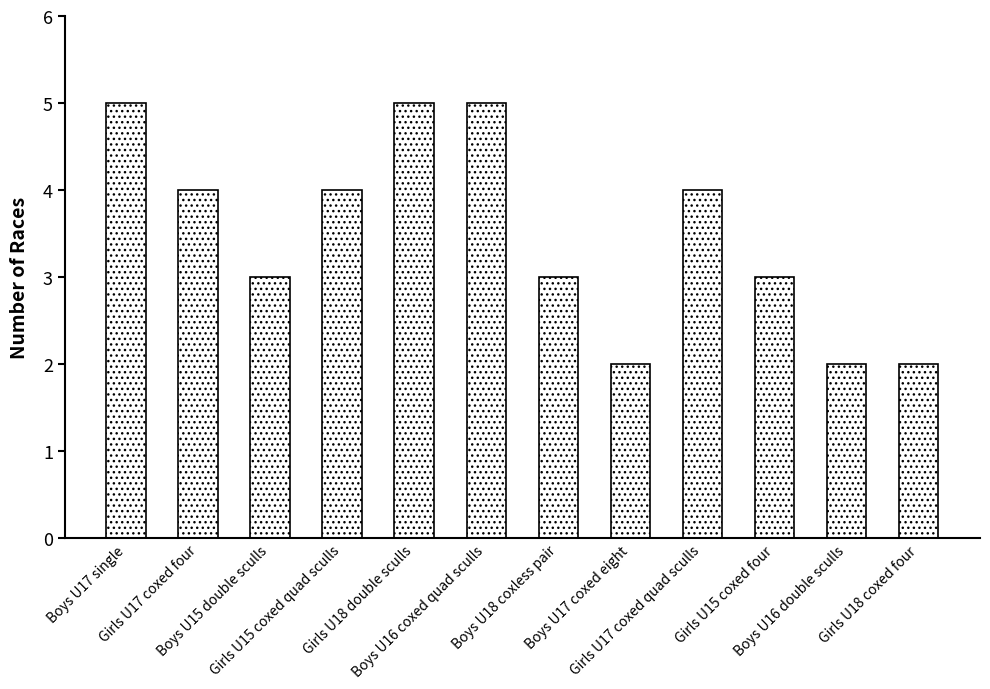

Is it true that the value at Boys U18 coxless pair is 3?

True